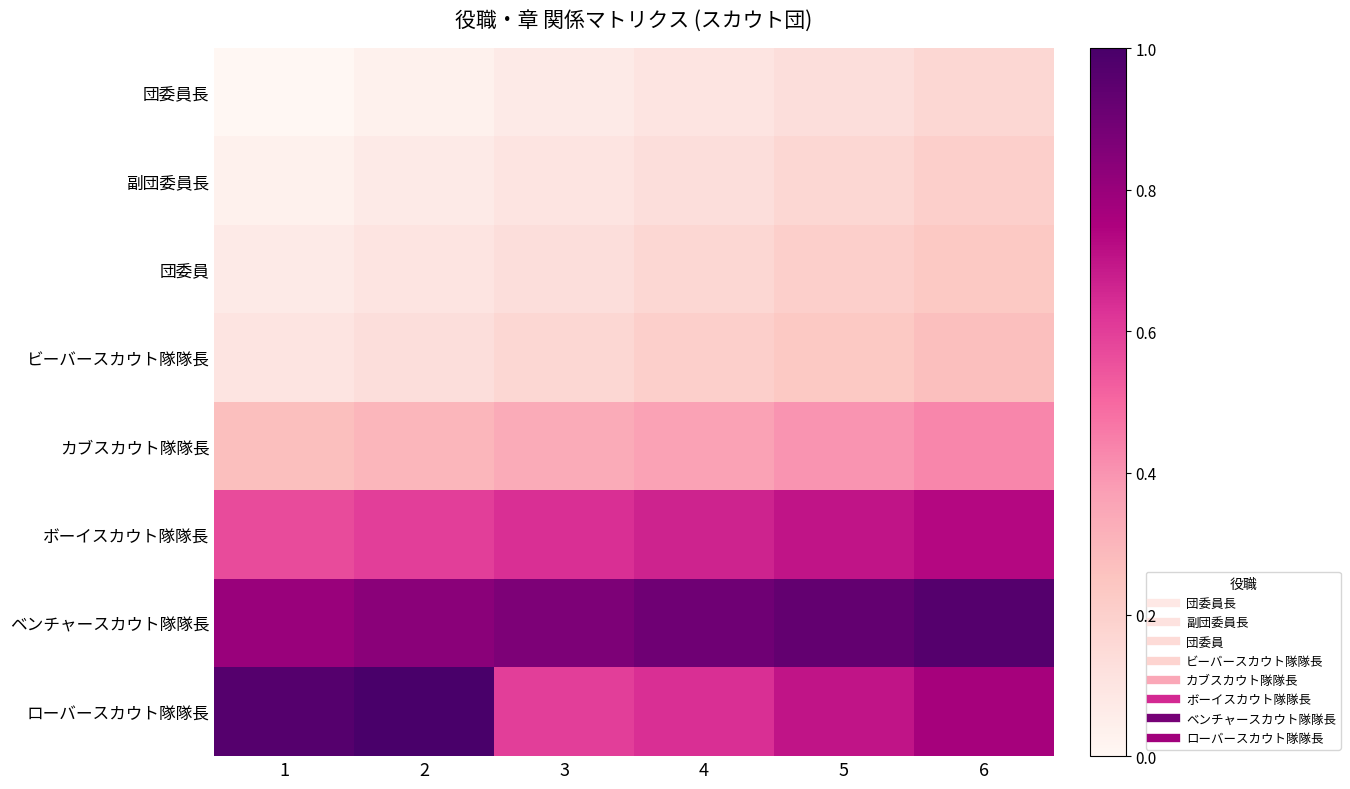

Reading left to right, what are all the values shown in this chart?

団委員長: 1=0.0	2=0.0	3=0.1	4=0.1	5=0.1	6=0.2
副団委員長: 1=0.0	2=0.1	3=0.1	4=0.1	5=0.2	6=0.2
団委員: 1=0.1	2=0.1	3=0.1	4=0.2	5=0.2	6=0.2
ビーバースカウト隊隊長: 1=0.1	2=0.1	3=0.2	4=0.2	5=0.2	6=0.3
カブスカウト隊隊長: 1=0.3	2=0.3	3=0.3	4=0.4	5=0.4	6=0.4
ボーイスカウト隊隊長: 1=0.6	2=0.6	3=0.6	4=0.7	5=0.7	6=0.7
ベンチャースカウト隊隊長: 1=0.8	2=0.8	3=0.9	4=0.9	5=0.9	6=1.0
ローバースカウト隊隊長: 1=1.0	2=1.0	3=0.6	4=0.6	5=0.7	6=0.8